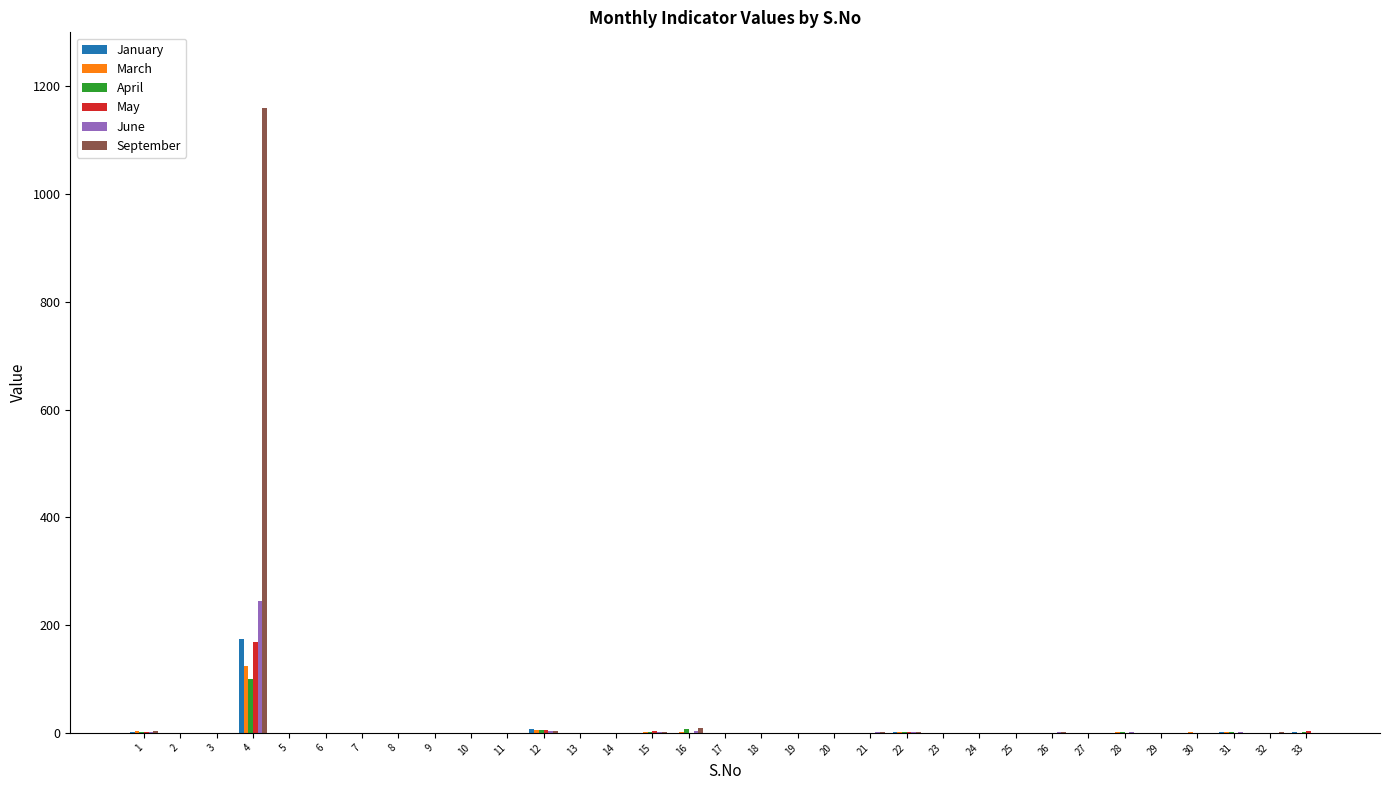

Which series has the largest total across all categories?

September